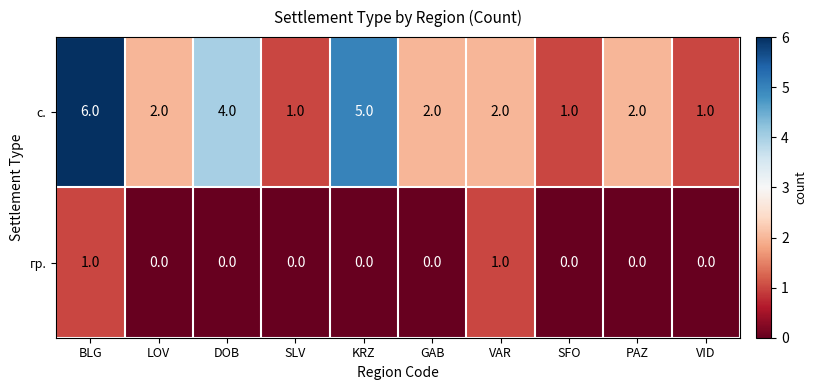

Reading right to left, transcribe all the data shown in this chart.

с.: 1	2	1	2	2	5	1	4	2	6
гр.: 0	0	0	1	0	0	0	0	0	1